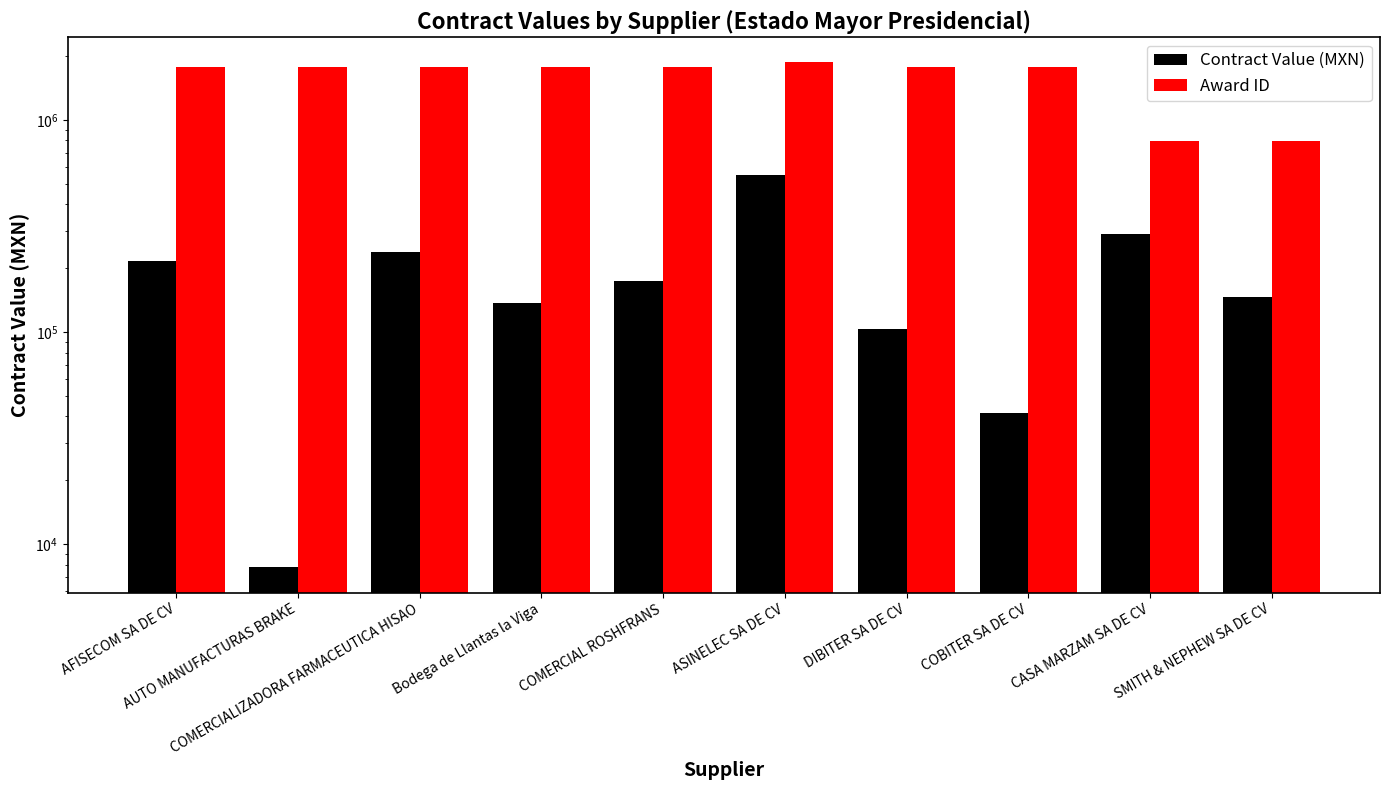

What is the label of the 10th bar from the left?

SMITH & NEPHEW SA DE CV